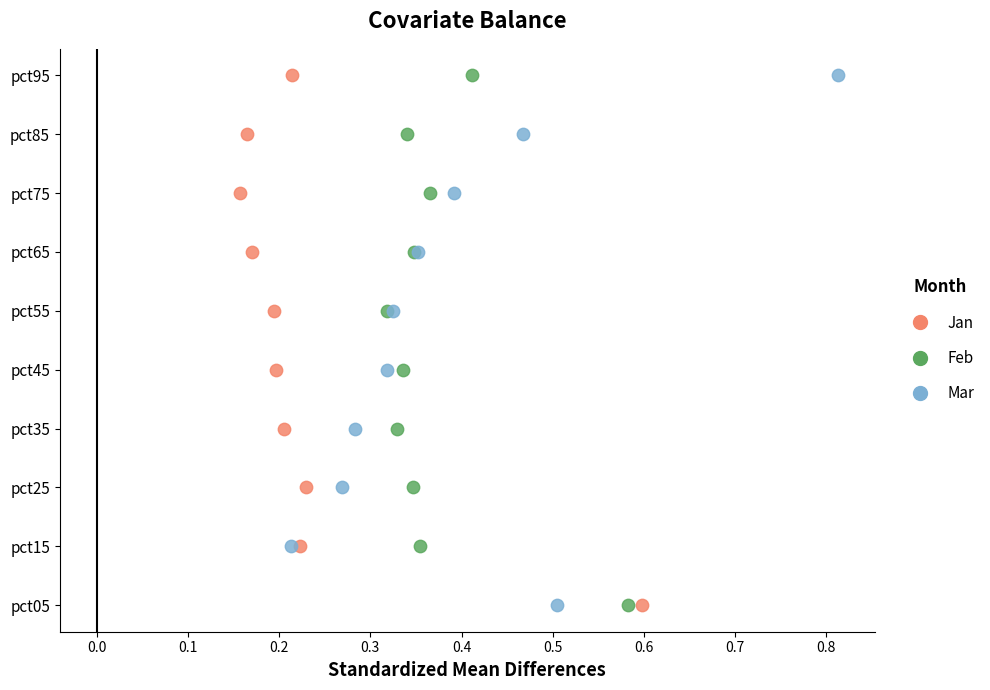

What are all the series names shown in the legend?

Jan, Feb, Mar